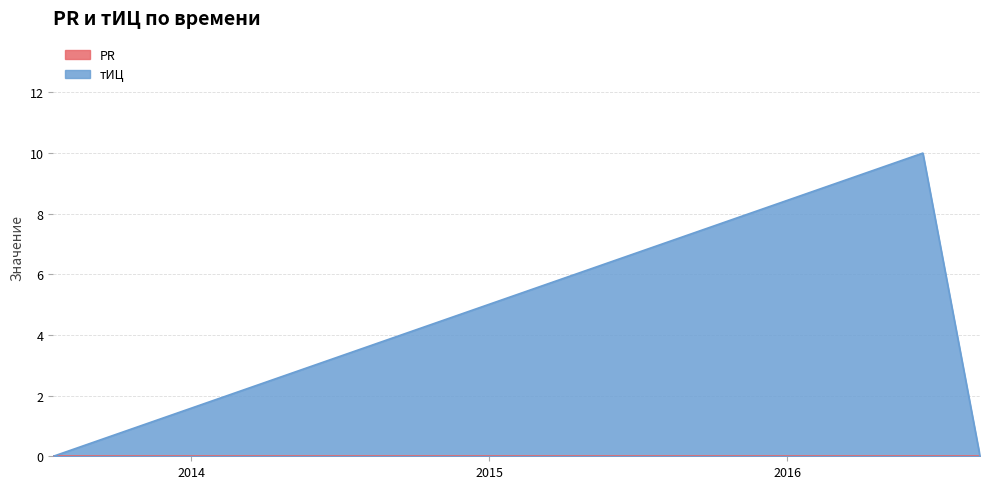

Does the chart display data point markers on the line(s)?

No